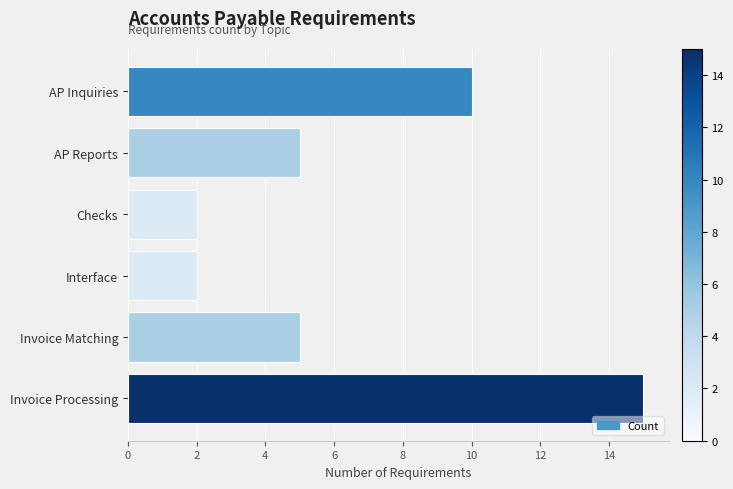

Reading top to bottom, what are all the values shown in this chart?

AP Inquiries=10	AP Reports=5	Checks=2	Interface=2	Invoice Matching=5	Invoice Processing=15